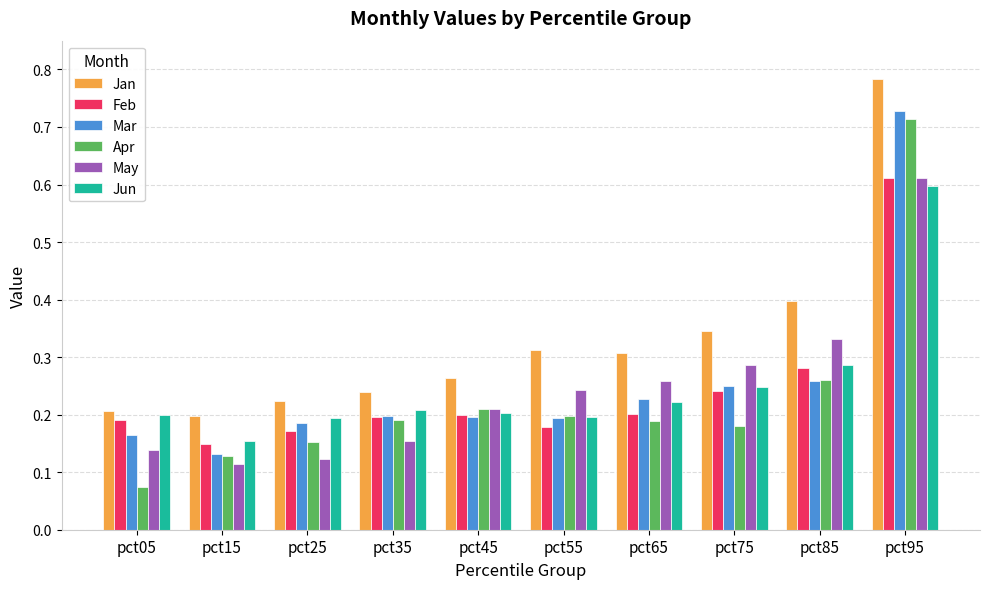

Which label corresponds to the largest value in the chart?

pct95